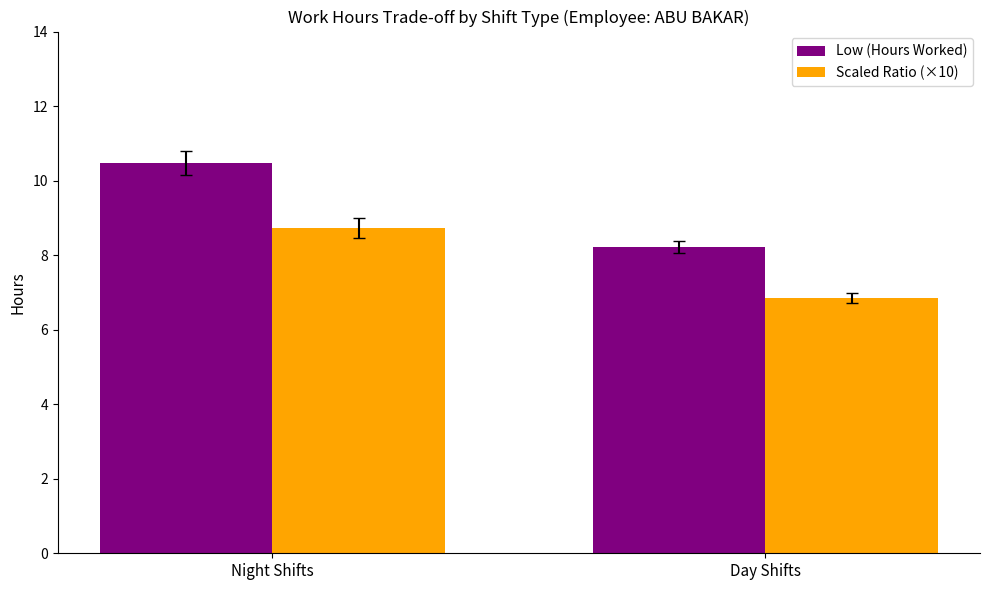

What is the sum of the Low (Hours Worked) values at Day Shifts and Night Shifts?

18.7